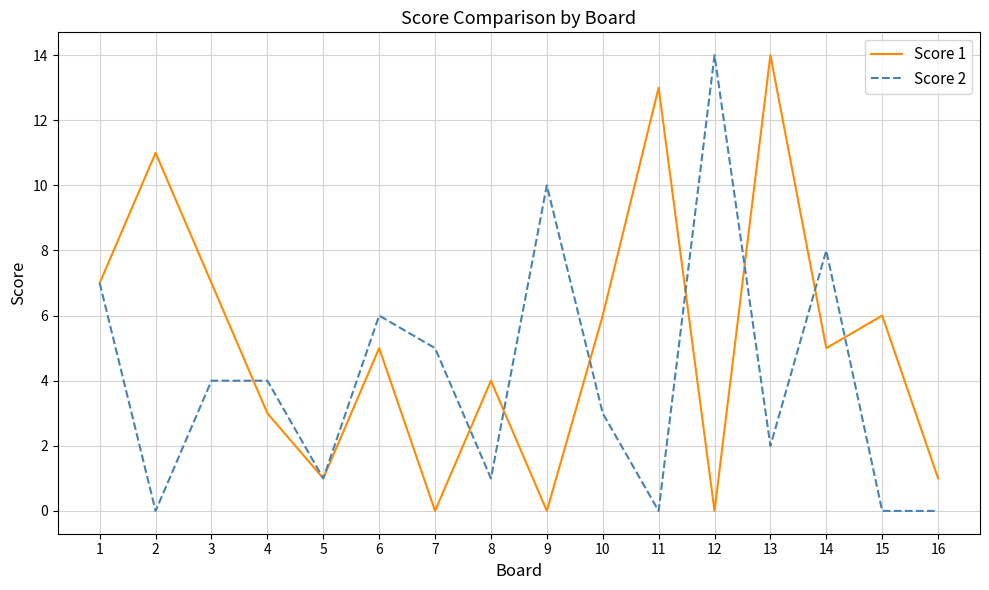

Is the value of Score 2 at 12 greater than the value of Score 1 at 7?

Yes